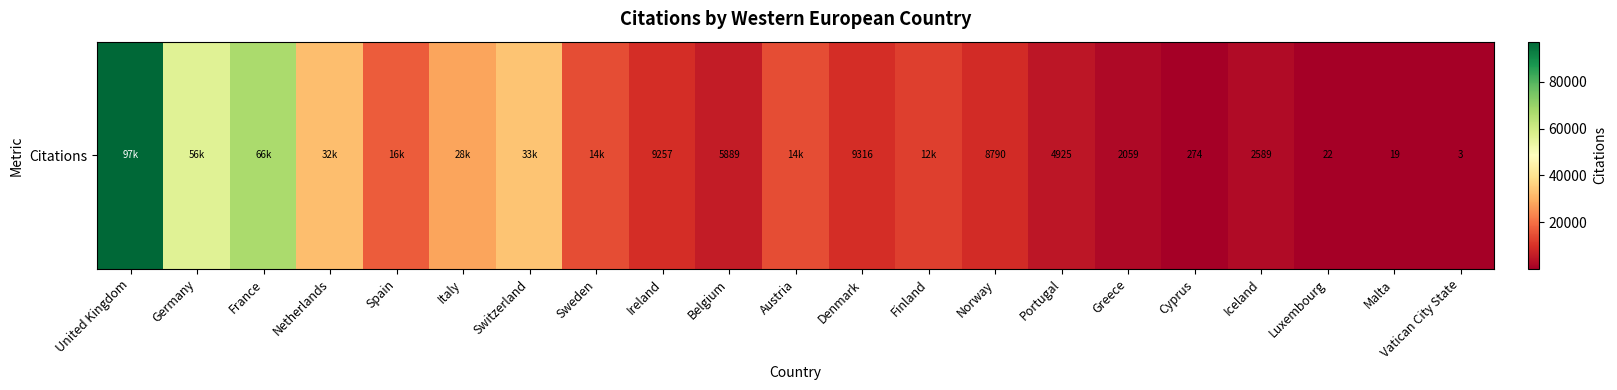

Where is the data nearest to the value 48557?

Germany